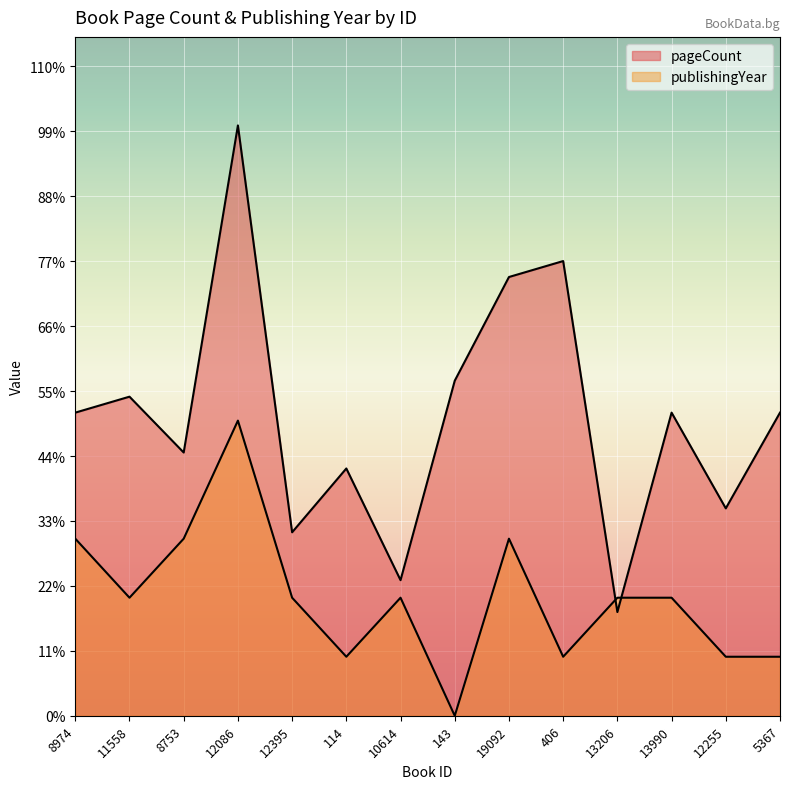

List the series in order of their overall mean, lowest first.

publishingYear, pageCount